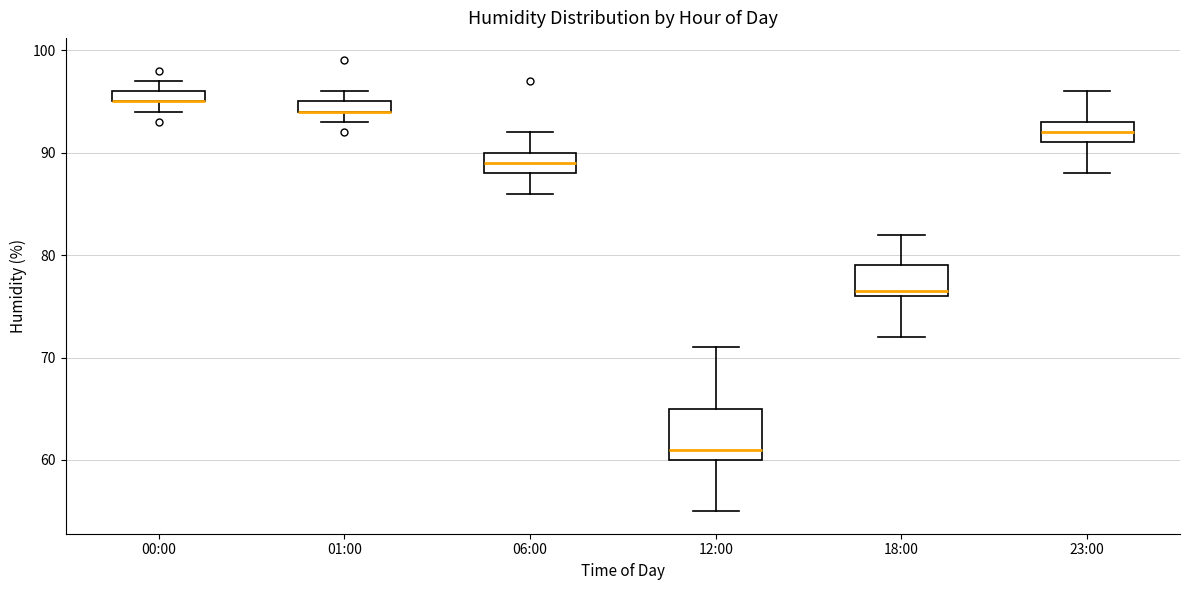

Which box is the tallest, from its lower edge to its upper edge?

12:00